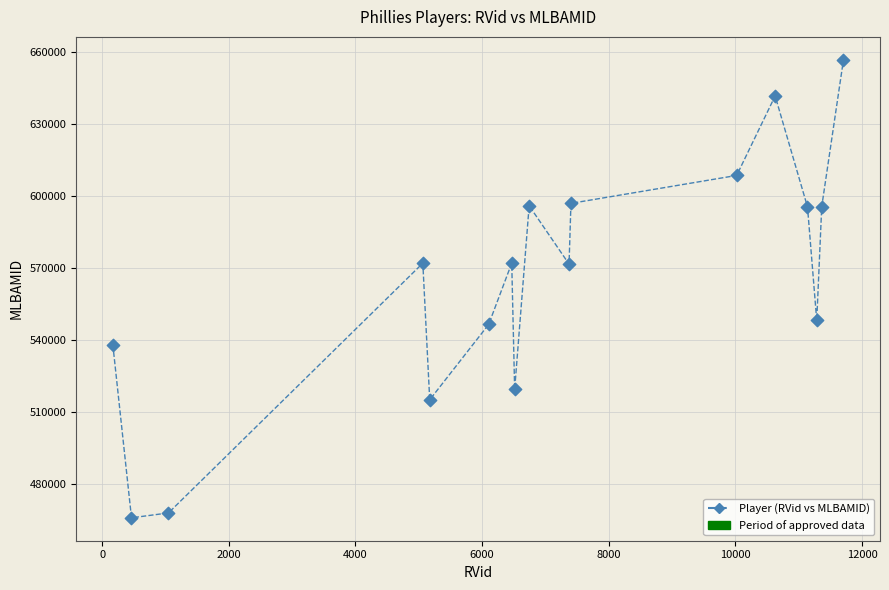

What is the range of X values (max minus min)?

11537